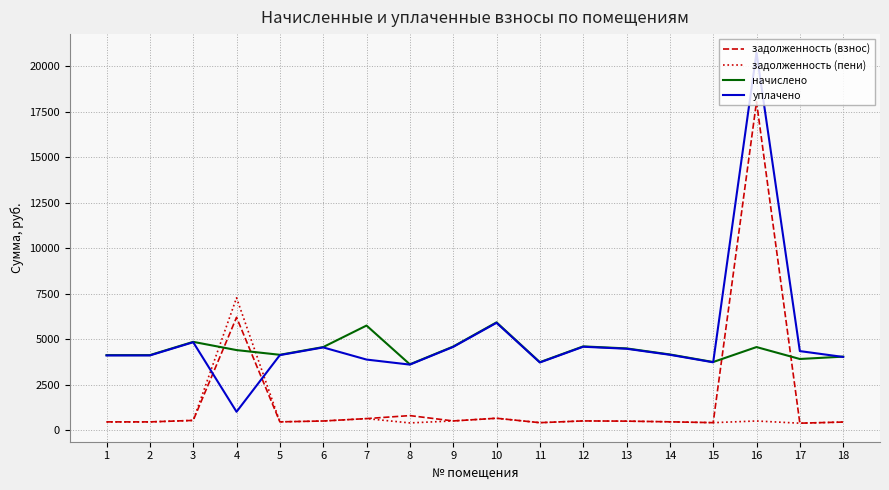

Between 12 and 16, which series saw the biggest shift?

задолженность (взнос)